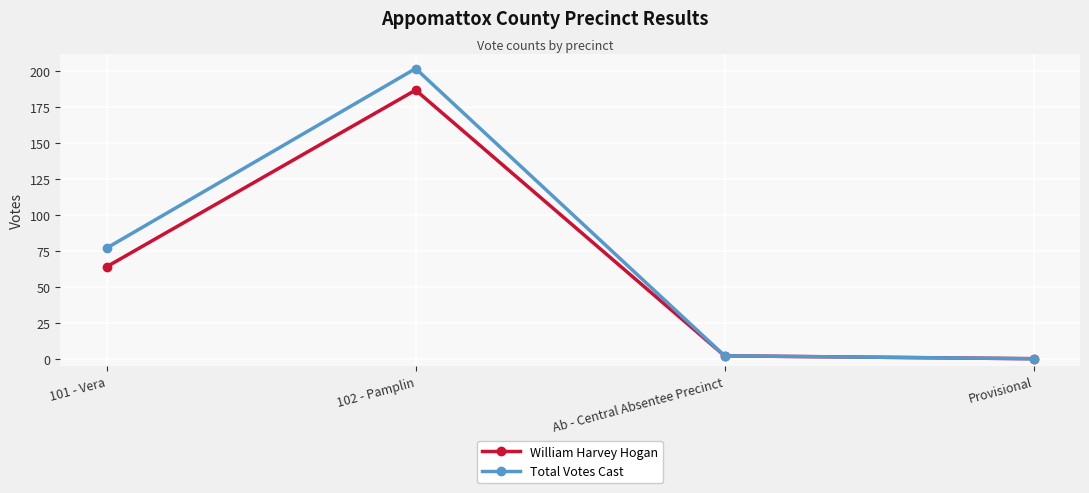

What is the label of the 3rd point from the right?

102 - Pamplin